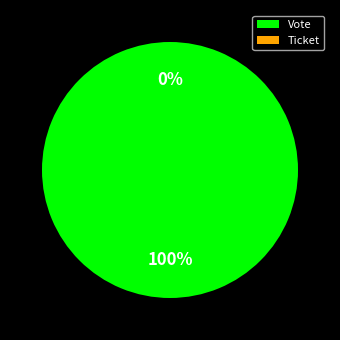

To the nearest percent, what is the average slice percentage?

50%